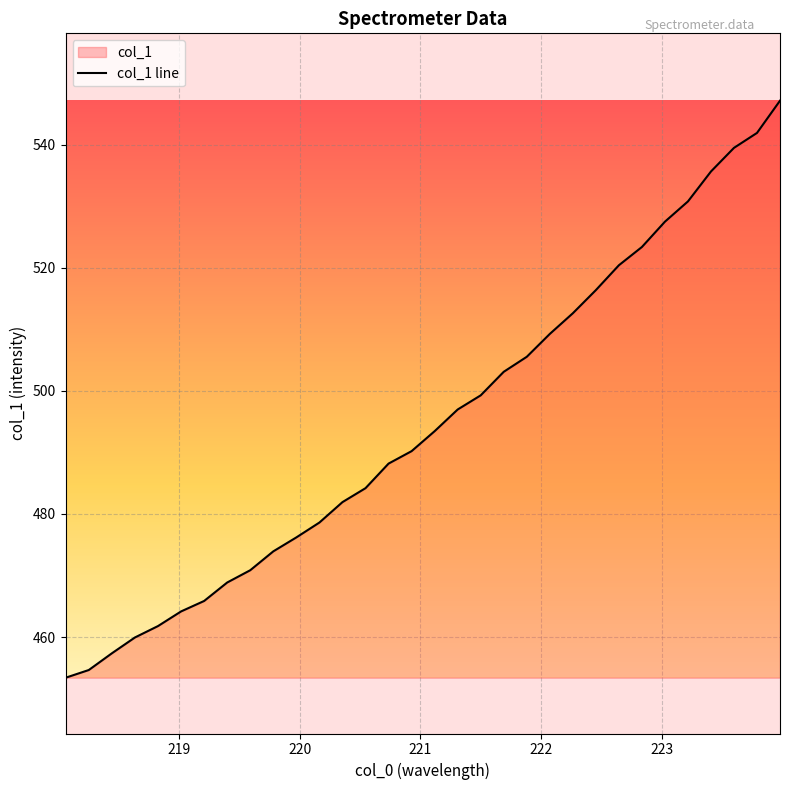

What is the difference between the maximum and minimum values?

93.7